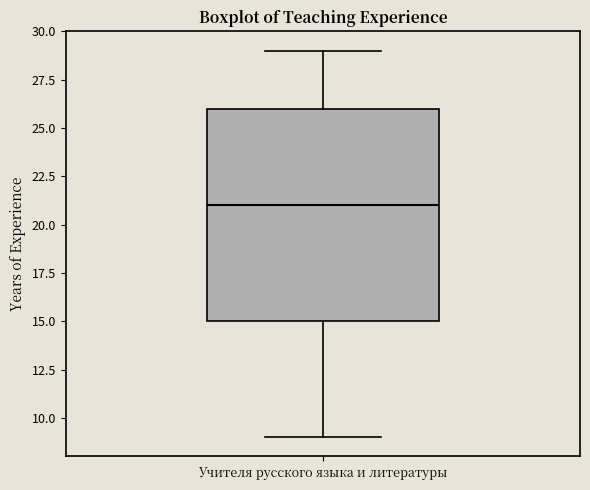

Where does the upper whisker of the box for Учителя русского языка и литературы end on the y-axis? The values are not printed on the chart, so give them approximately, as read against the axis.

29